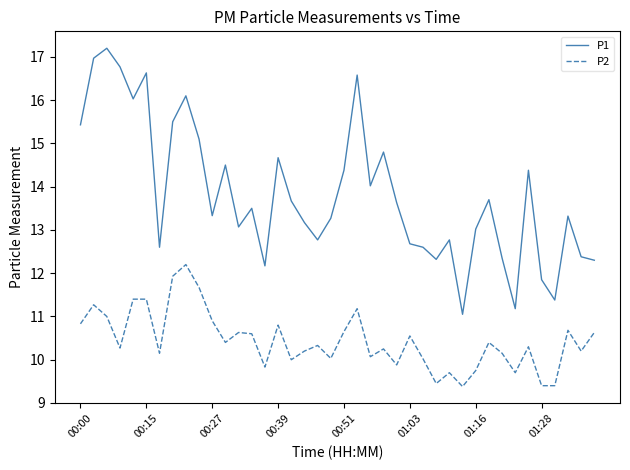

Is this an area chart (filled region under the line)?

No